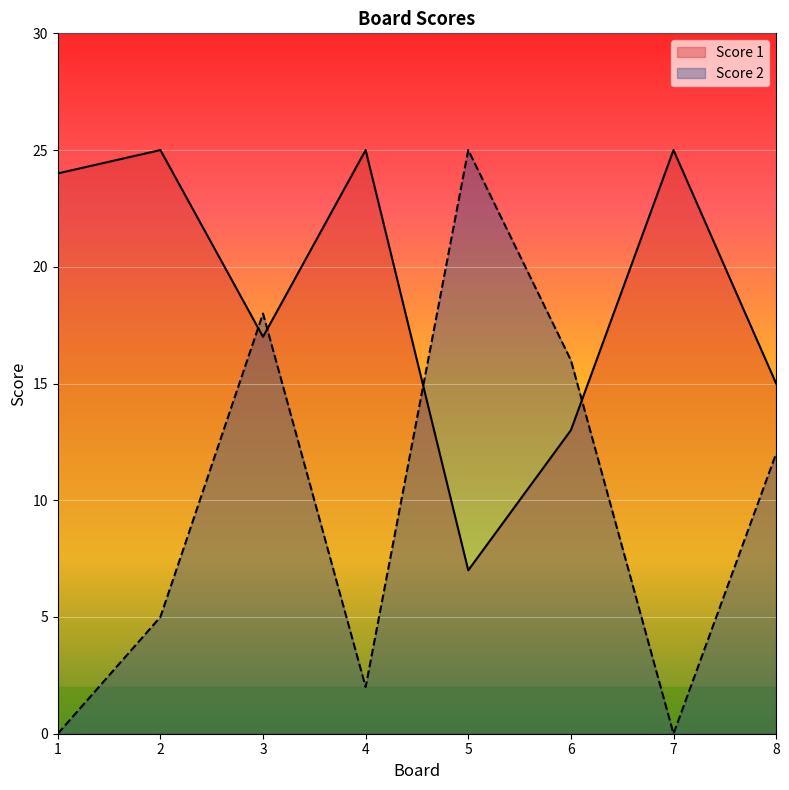

Which label corresponds to the largest value in the chart?

2